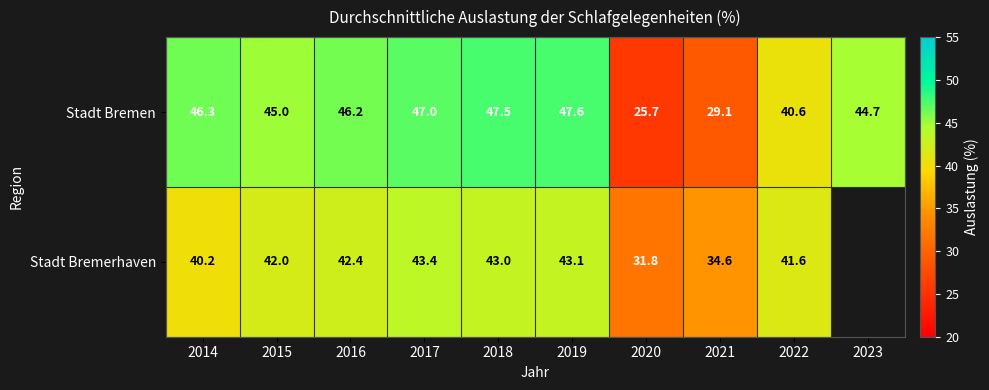

List the labels in order of Stadt Bremen value, largest first.

2019, 2018, 2017, 2014, 2016, 2015, 2023, 2022, 2021, 2020